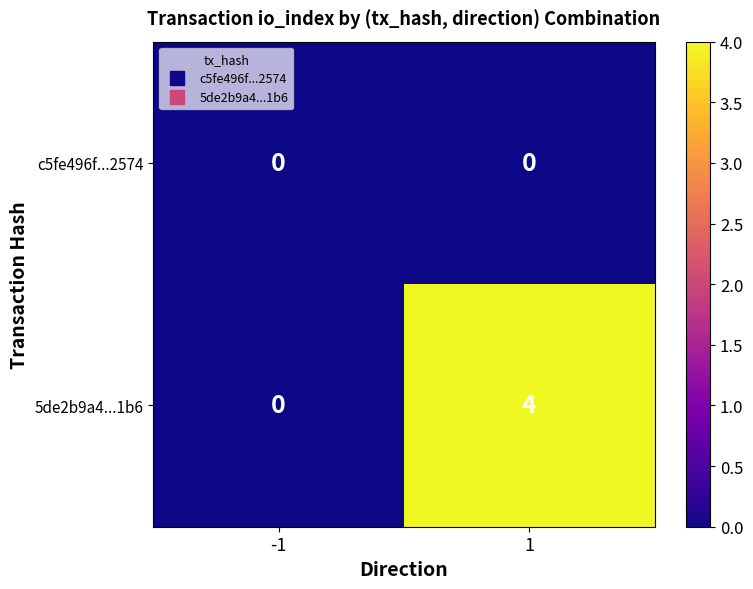

Reading left to right, what are all the values shown in this chart?

c5fe496f...2574: -1=0	1=0
5de2b9a4...1b6: -1=0	1=4